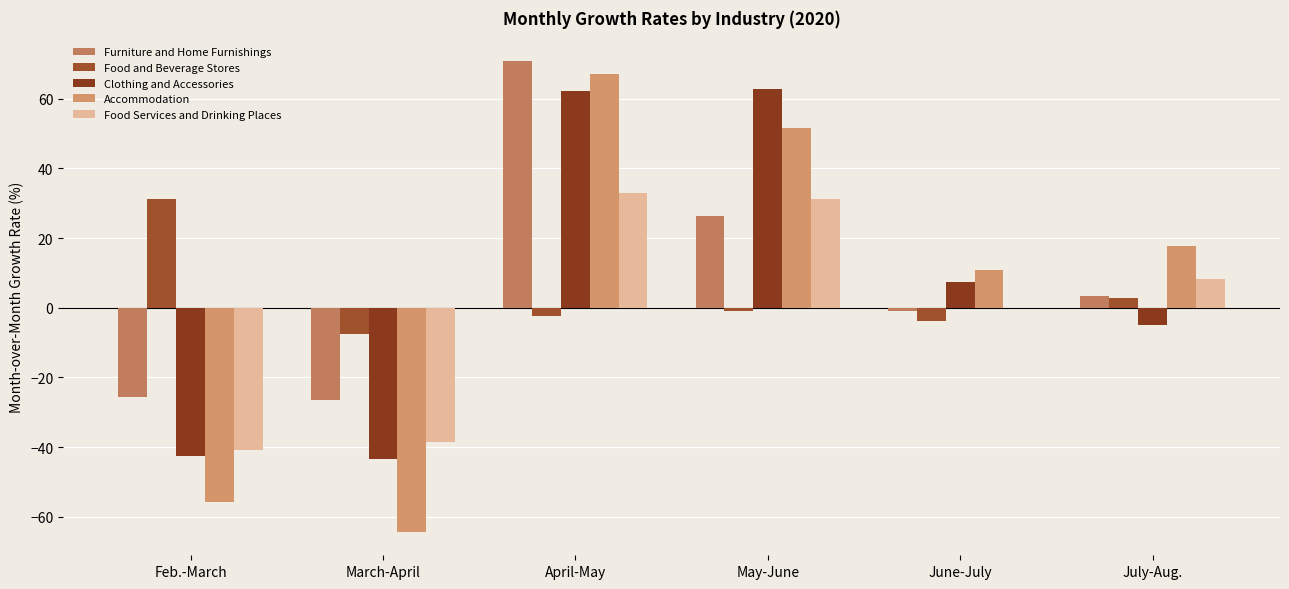

What is the label of the 1st bar from the right?

July-Aug.